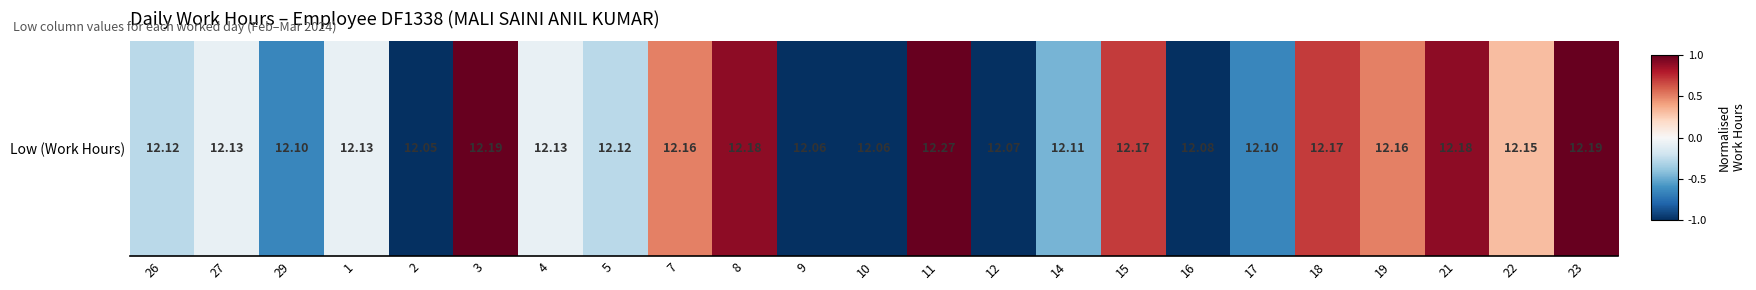

Reading right to left, extract all data points from this chart.

23=1.0	22=0.3	21=0.9	19=0.5	18=0.7	17=-0.7	16=-1.0	15=0.7	14=-0.5	12=-1.0	11=1.0	10=-1.0	9=-1.0	8=0.9	7=0.5	5=-0.3	4=-0.1	3=1.0	2=-1.0	1=-0.1	29=-0.7	27=-0.1	26=-0.3